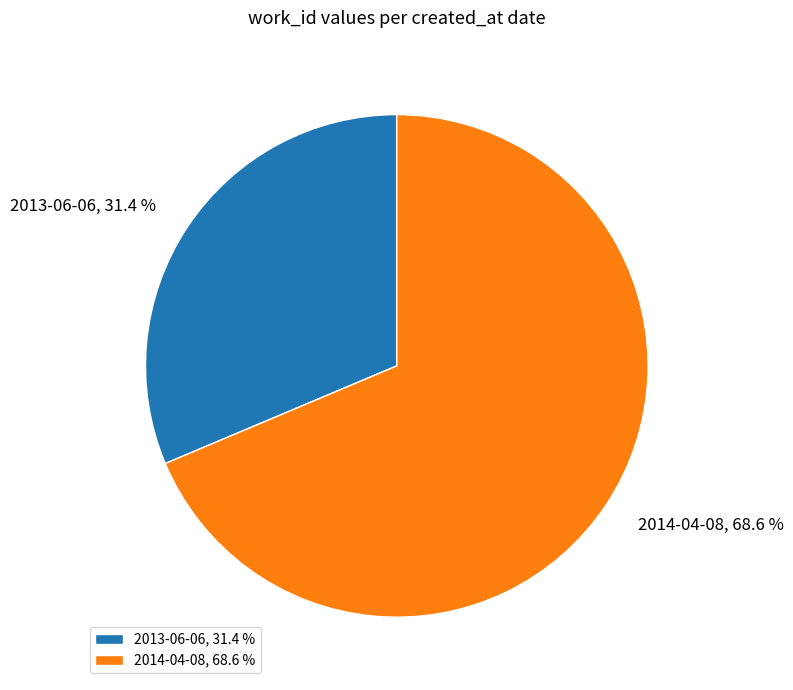

What percentage is NOT represented by 2014-04-08?

31.4%